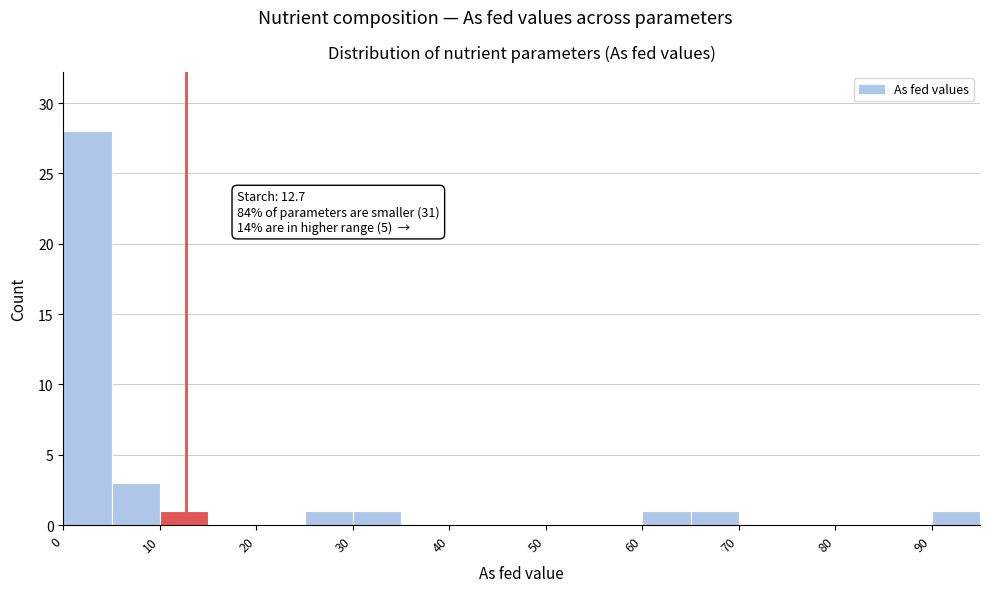

Over which range of the x-axis is the bar tallest?

0 to 5